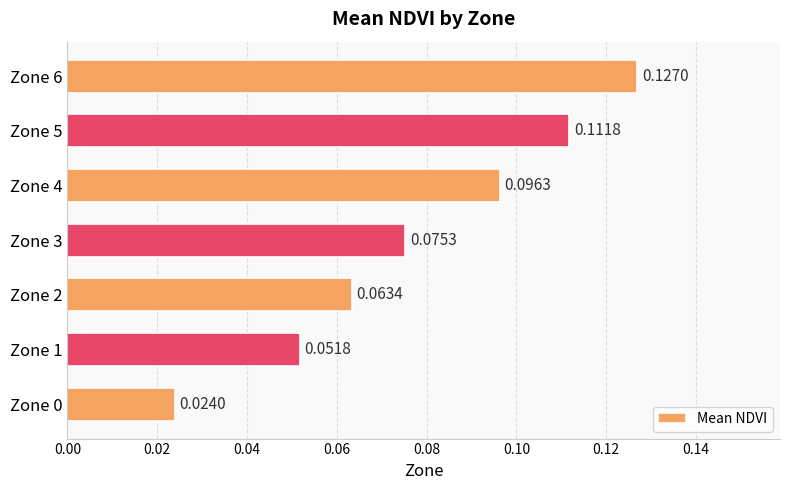

What is the sum of all values?

0.5